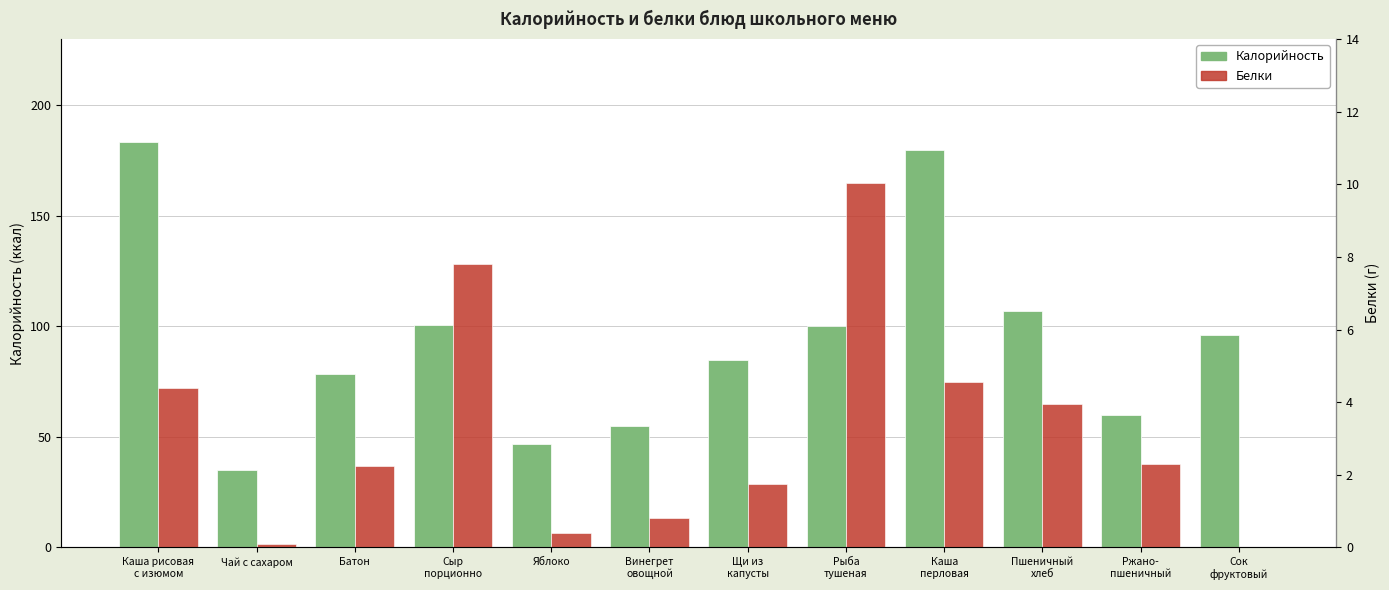

Read the Белки value at Рыба
тушеная.

10.0